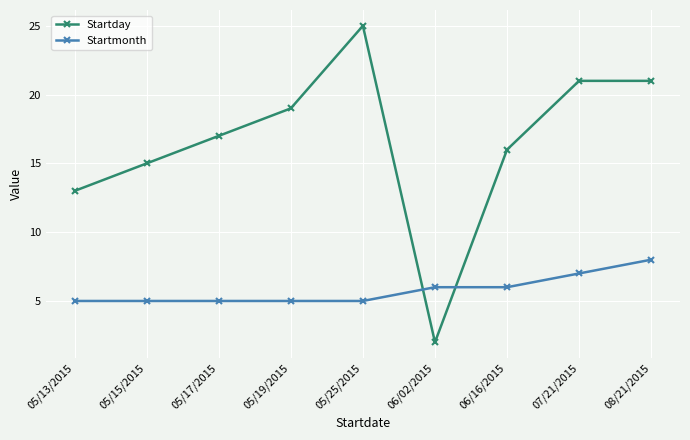

What is the label of the 7th point from the right?

05/17/2015